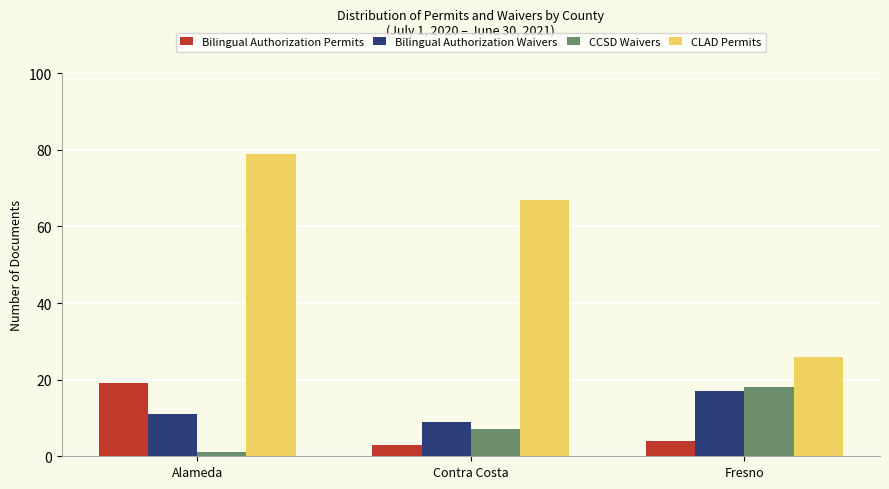

What is the difference between the second highest and minimum values in the CLAD Permits series?

41